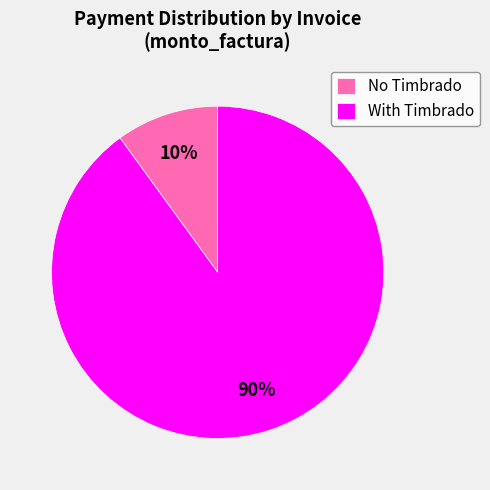

The No Timbrado slice represents 2% of the pie. True or false?

False